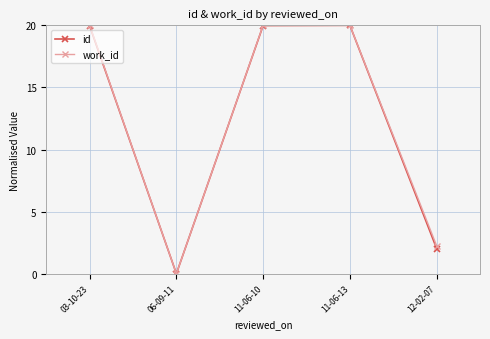

Which series changed the most between 06-09-11 and 12-02-07?

work_id